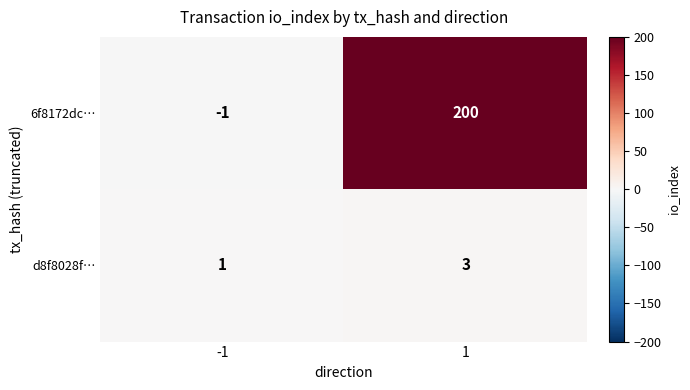

List the labels in order of 6f8172dc… value, largest first.

1, -1